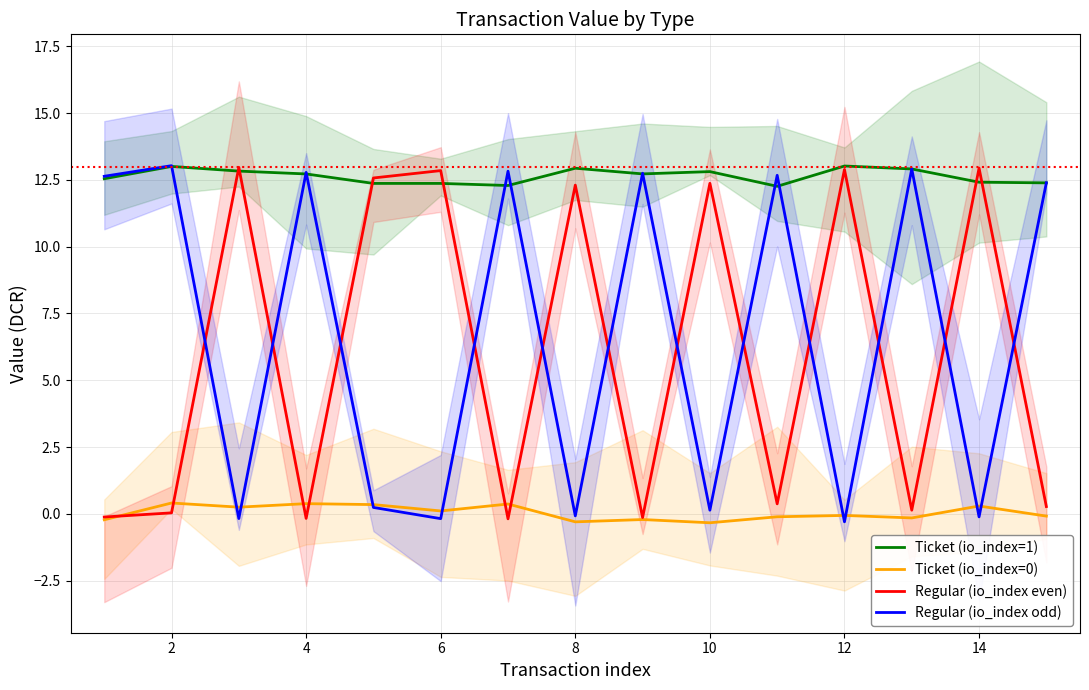

Which series has the widest spread of values?

Regular (io_index odd)